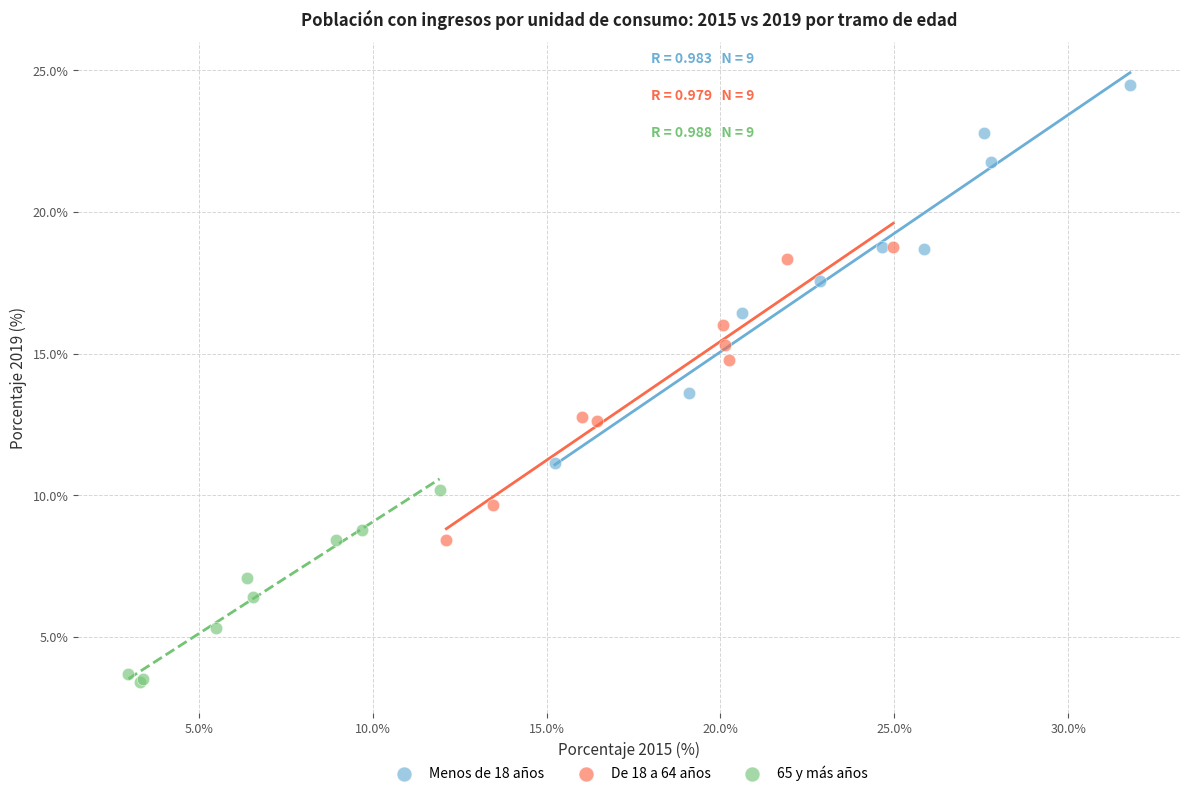

Which series contains the highest Y value?

Menos de 18 años